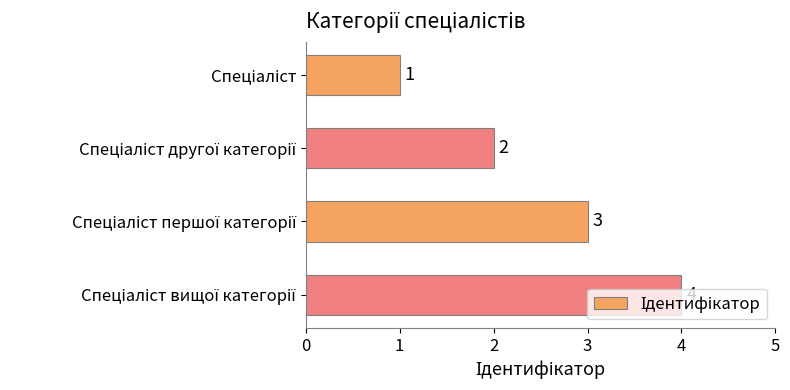

Count the values in the range 2 to 4.

3